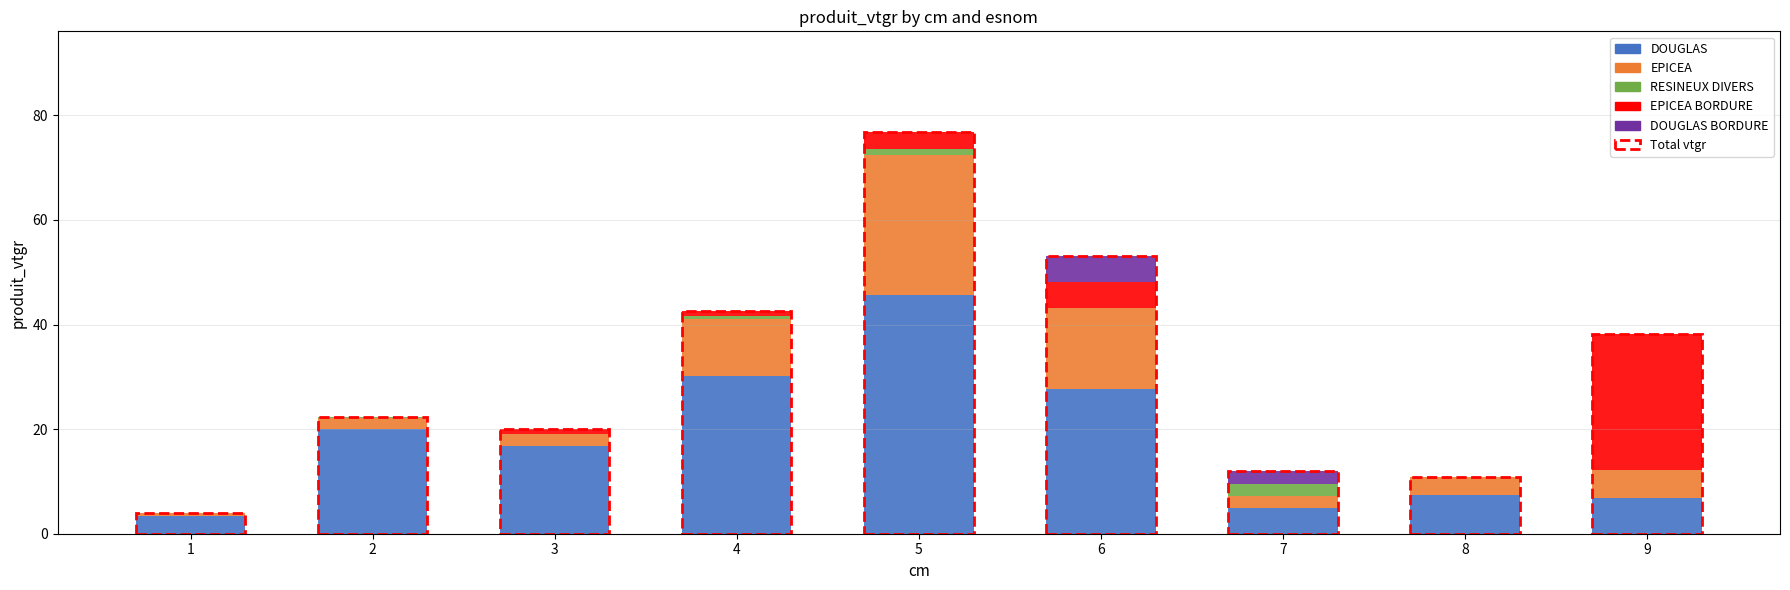

Is it true that DOUGLAS equals 11.2 at 9?

False